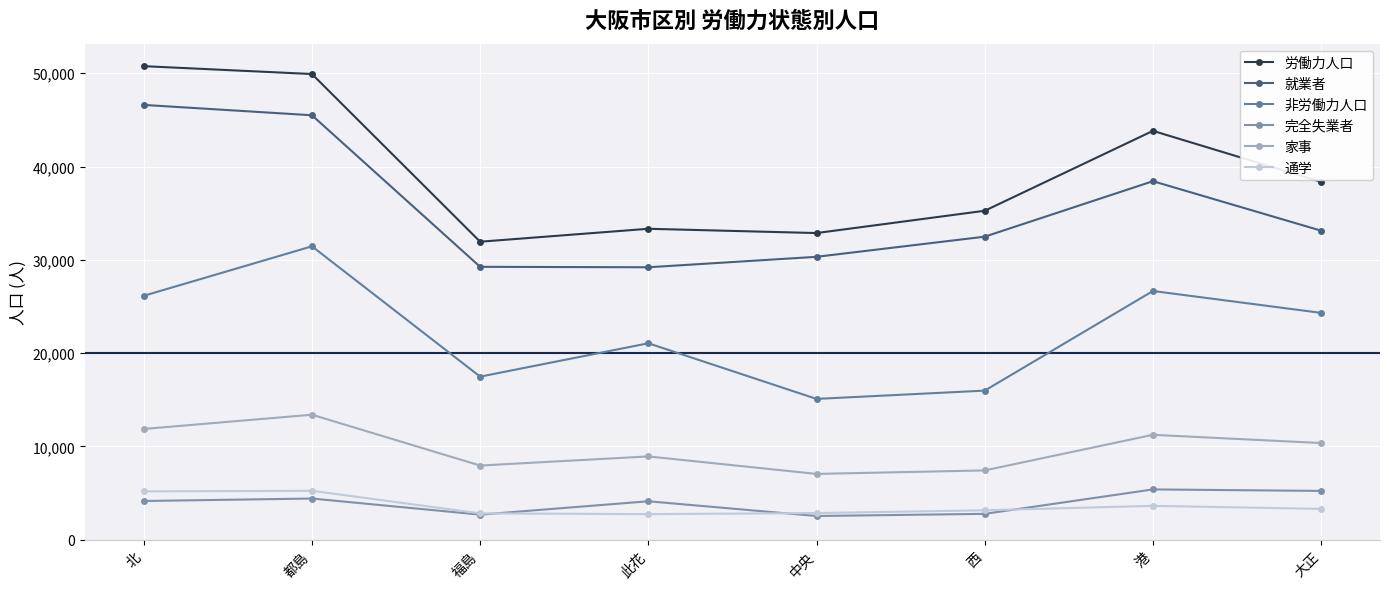

What are all the series names shown in the legend?

労働力人口, 就業者, 非労働力人口, 完全失業者, 家事, 通学